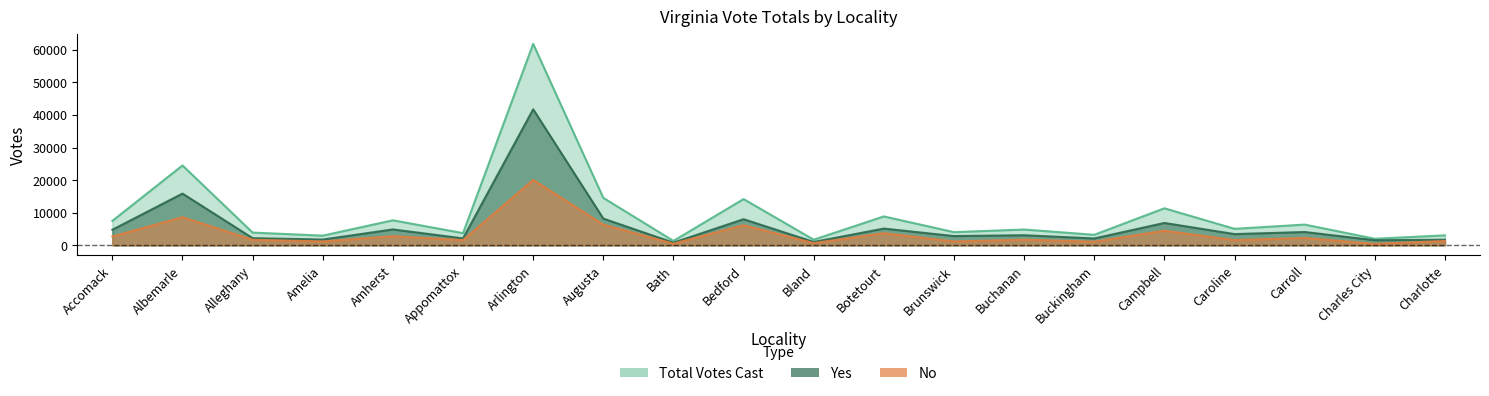

Rank the series by their maximum value, from highest to lowest.

Total, Yes, No